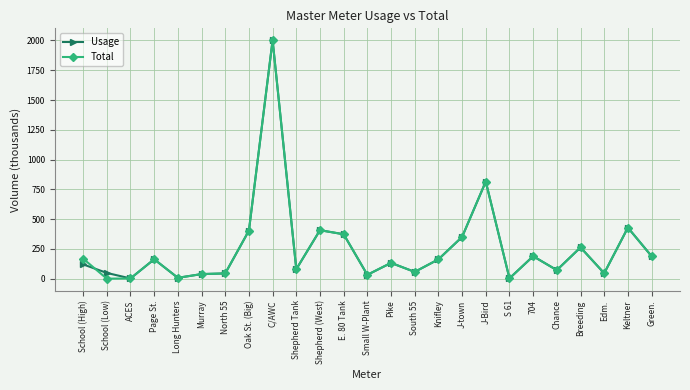

Is it true that Total equals 168.3 at School (High)?

True